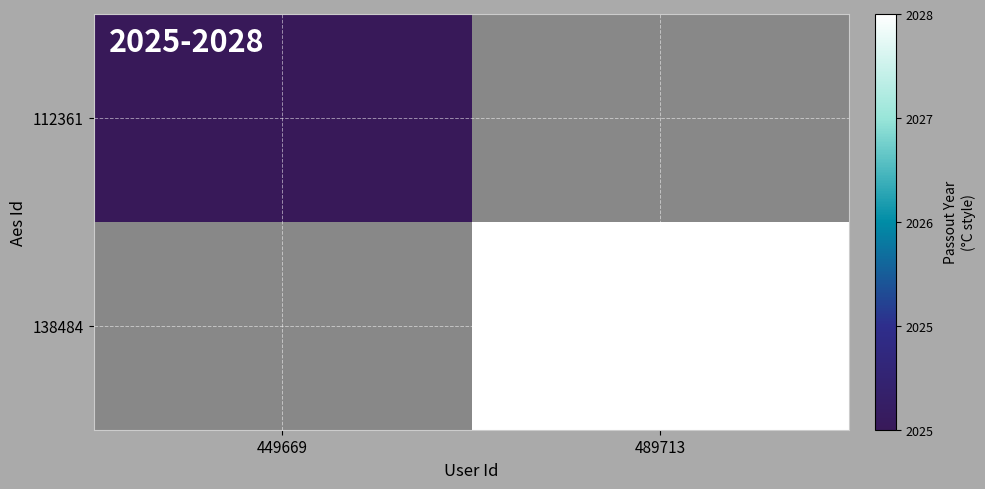

Reading right to left, what are all the values shown in this chart?

112361: 489713=0	449669=2025
138484: 489713=2028	449669=0